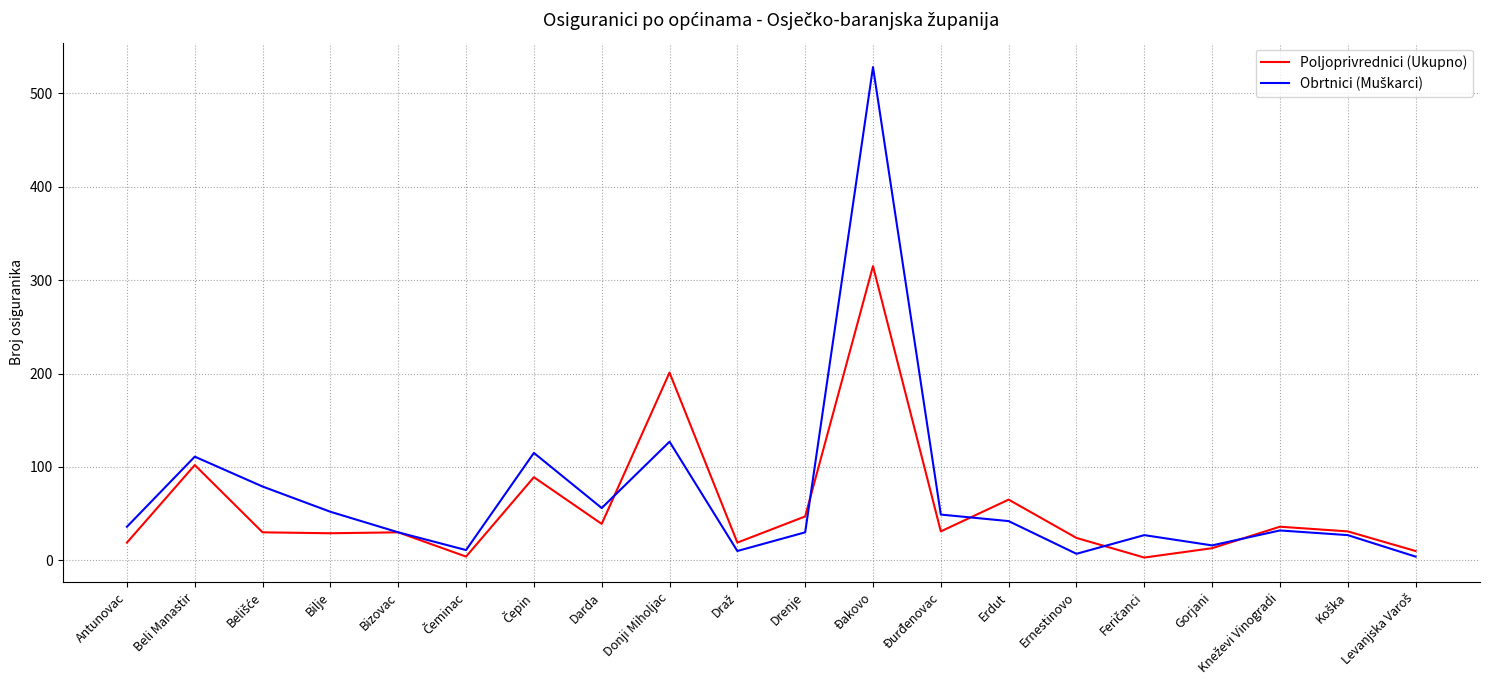

At which category is the sum across all series the highest?

Đakovo